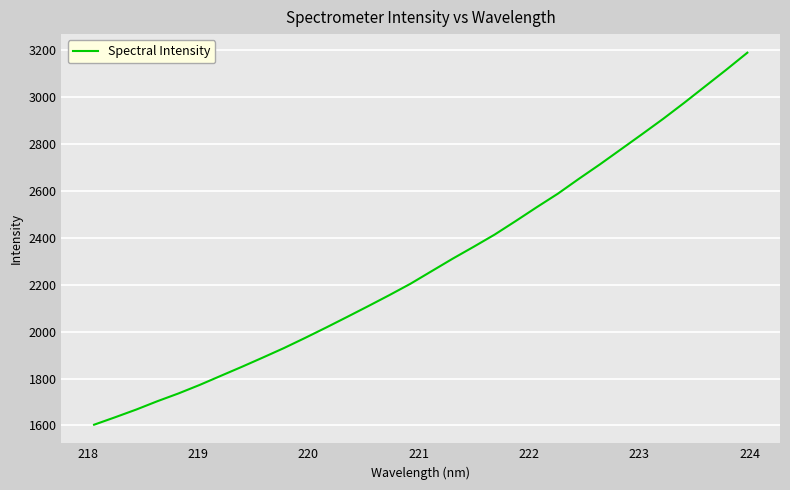

What is the difference between the maximum and minimum values?

1585.1